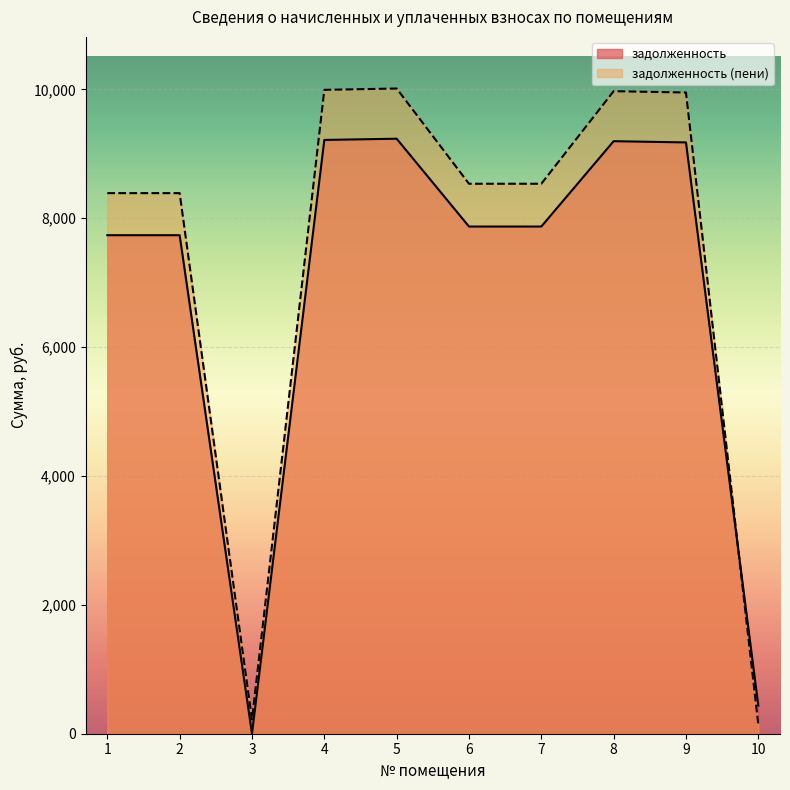

Which series changed the most between 5 and 8?

задолженность (пени)